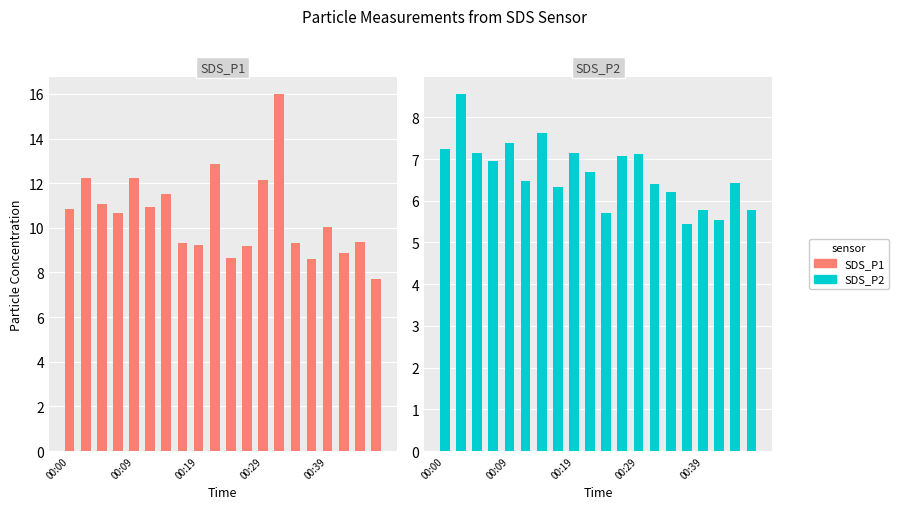

How many categories are shown in the chart?

20